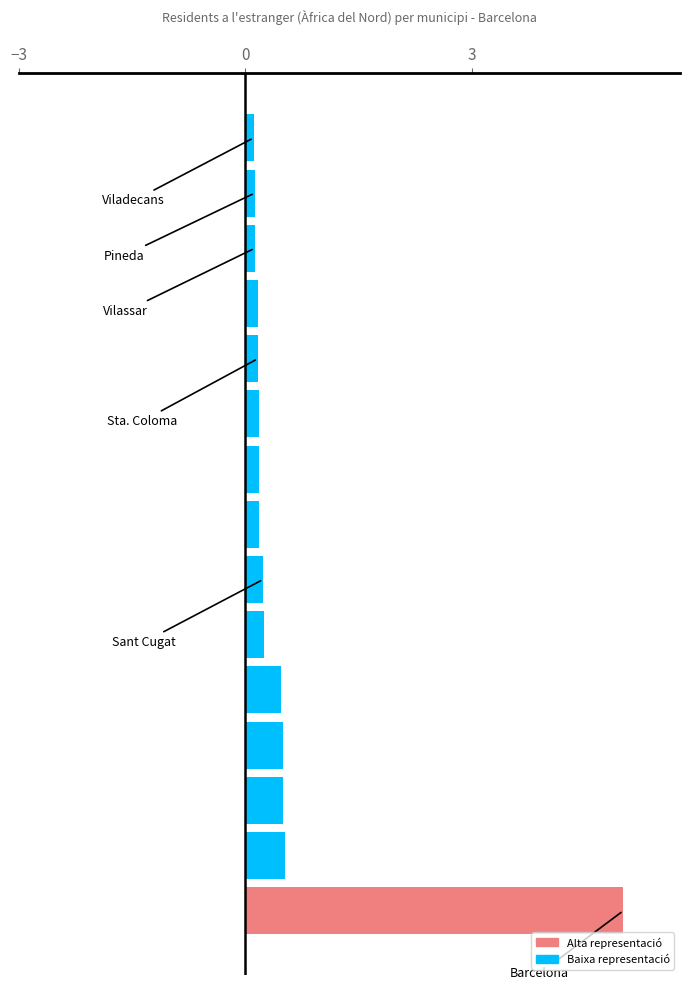

What is the greatest value displayed?

5.0